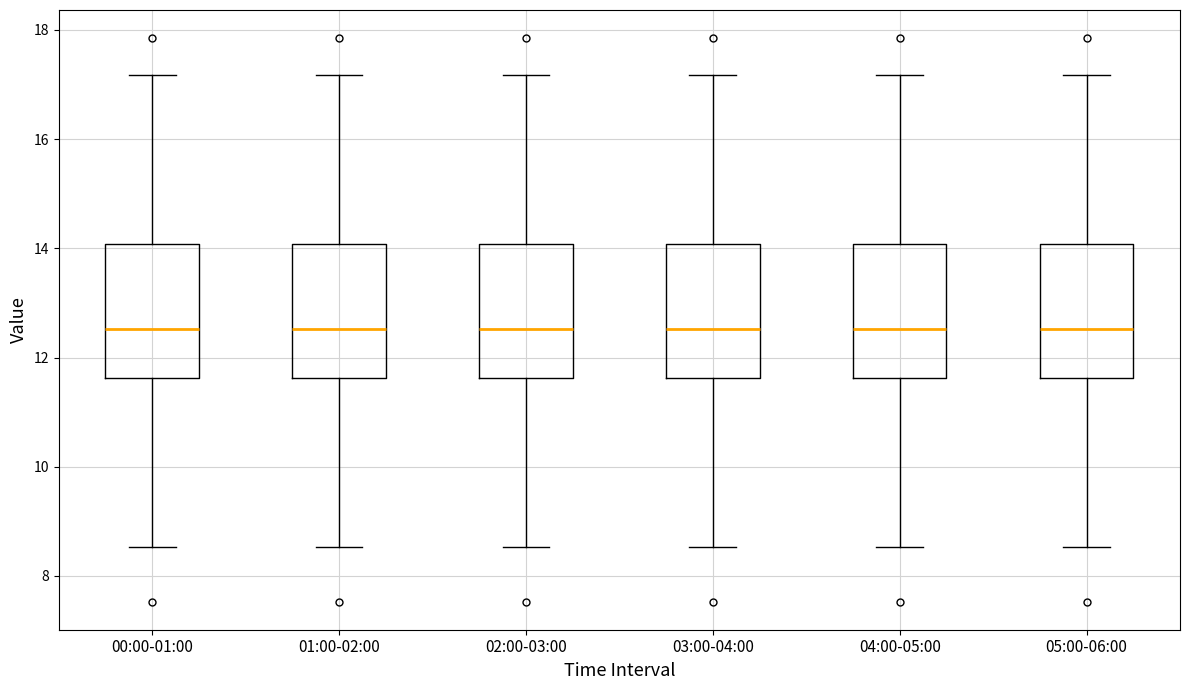

Where is the upper edge of the box for 05:00-06:00 on the y-axis? The values are not printed on the chart, so give them approximately, as read against the axis.

14.0